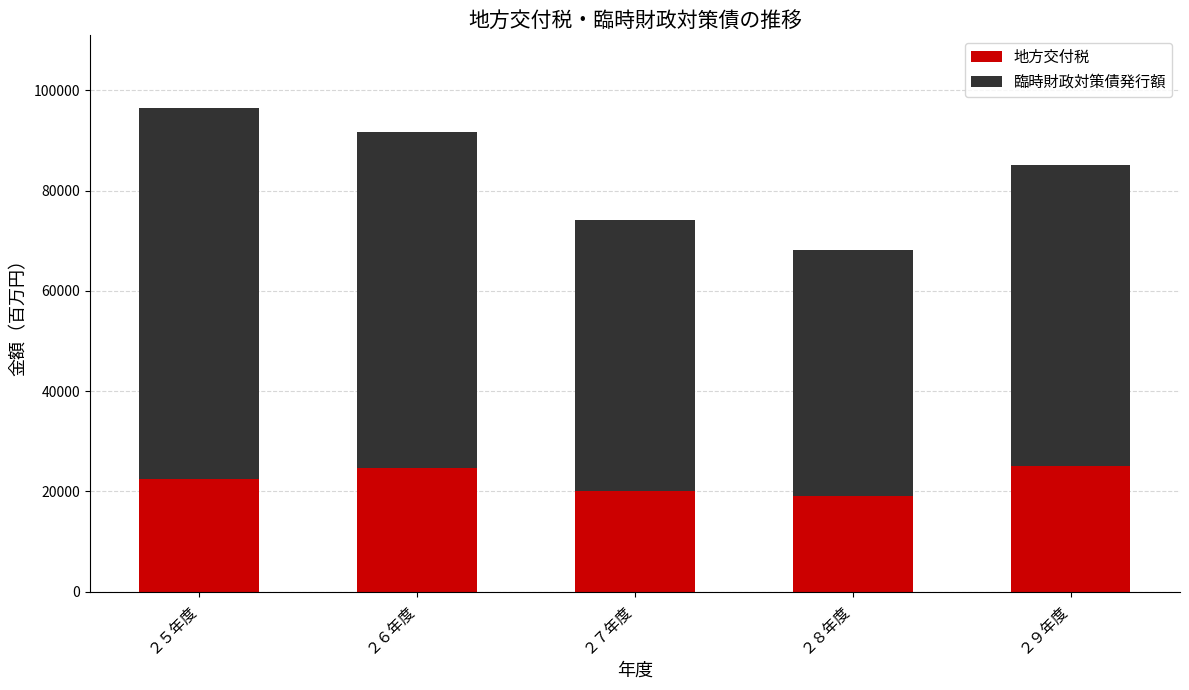

What is the value of the 地方交付税 bar at the 1st from the left?

22519